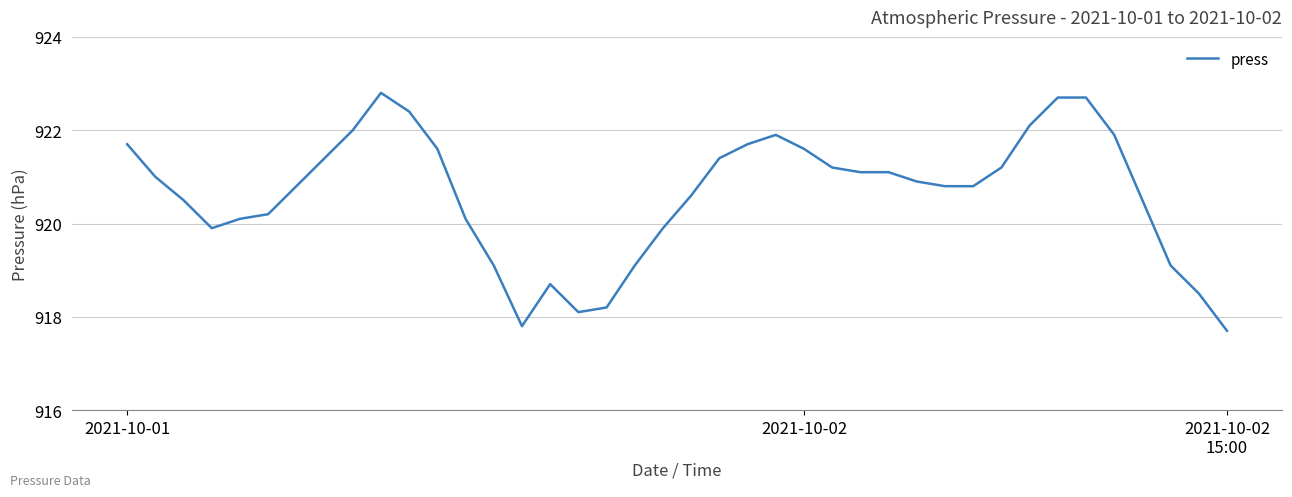

What is the greatest value displayed?

922.8